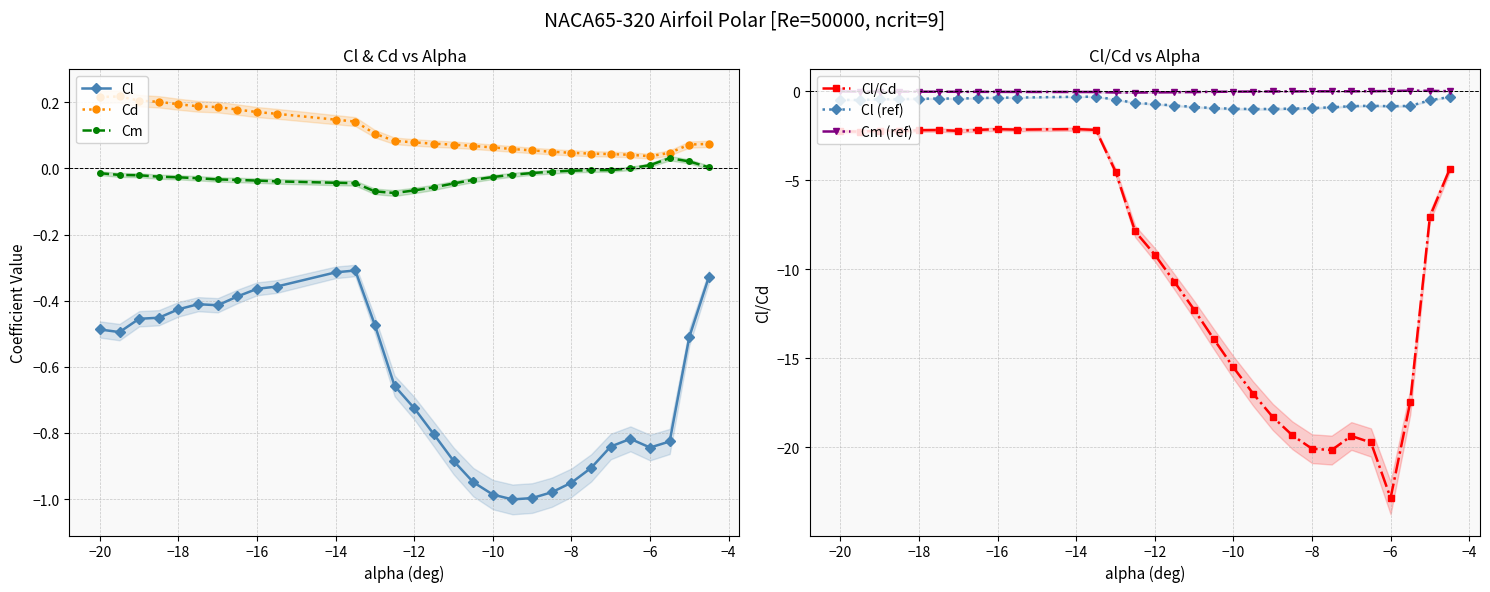

Reading right to left, list all the values displayed in this chart.

Cl: -0.3	-0.5	-0.8	-0.8	-0.8	-0.8	-0.9	-1.0	-1.0	-1.0	-1.0	-1.0	-0.9	-0.9	-0.8	-0.7	-0.7	-0.5	-0.3	-0.3	-0.4	-0.4	-0.4	-0.4	-0.4	-0.4	-0.5	-0.5	-0.5	-0.5
Cd: 0.1	0.1	0.0	0.0	0.0	0.0	0.0	0.0	0.1	0.1	0.1	0.1	0.1	0.1	0.1	0.1	0.1	0.1	0.1	0.1	0.2	0.2	0.2	0.2	0.2	0.2	0.2	0.2	0.2	0.2
Cm: 0.0	0.0	0.0	0.0	0.0	-0.0	-0.0	-0.0	-0.0	-0.0	-0.0	-0.0	-0.0	-0.0	-0.1	-0.1	-0.1	-0.1	-0.0	-0.0	-0.0	-0.0	-0.0	-0.0	-0.0	-0.0	-0.0	-0.0	-0.0	-0.0
Cl/Cd: -4.4	-7.0	-17.5	-22.9	-19.7	-19.4	-20.2	-20.1	-19.3	-18.3	-17.0	-15.5	-13.9	-12.3	-10.7	-9.2	-7.9	-4.5	-2.2	-2.1	-2.2	-2.1	-2.2	-2.2	-2.2	-2.2	-2.2	-2.2	-2.3	-2.3
Cl (ref): -0.3	-0.5	-0.8	-0.8	-0.8	-0.8	-0.9	-1.0	-1.0	-1.0	-1.0	-1.0	-0.9	-0.9	-0.8	-0.7	-0.7	-0.5	-0.3	-0.3	-0.4	-0.4	-0.4	-0.4	-0.4	-0.4	-0.5	-0.5	-0.5	-0.5
Cm (ref): 0.0	0.0	0.0	0.0	0.0	-0.0	-0.0	-0.0	-0.0	-0.0	-0.0	-0.0	-0.0	-0.0	-0.1	-0.1	-0.1	-0.1	-0.0	-0.0	-0.0	-0.0	-0.0	-0.0	-0.0	-0.0	-0.0	-0.0	-0.0	-0.0